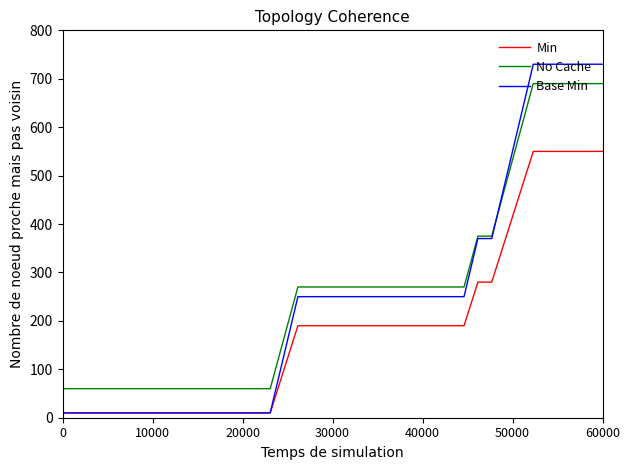

List the series in order of their peak value, highest first.

Base Min, No Cache, Min